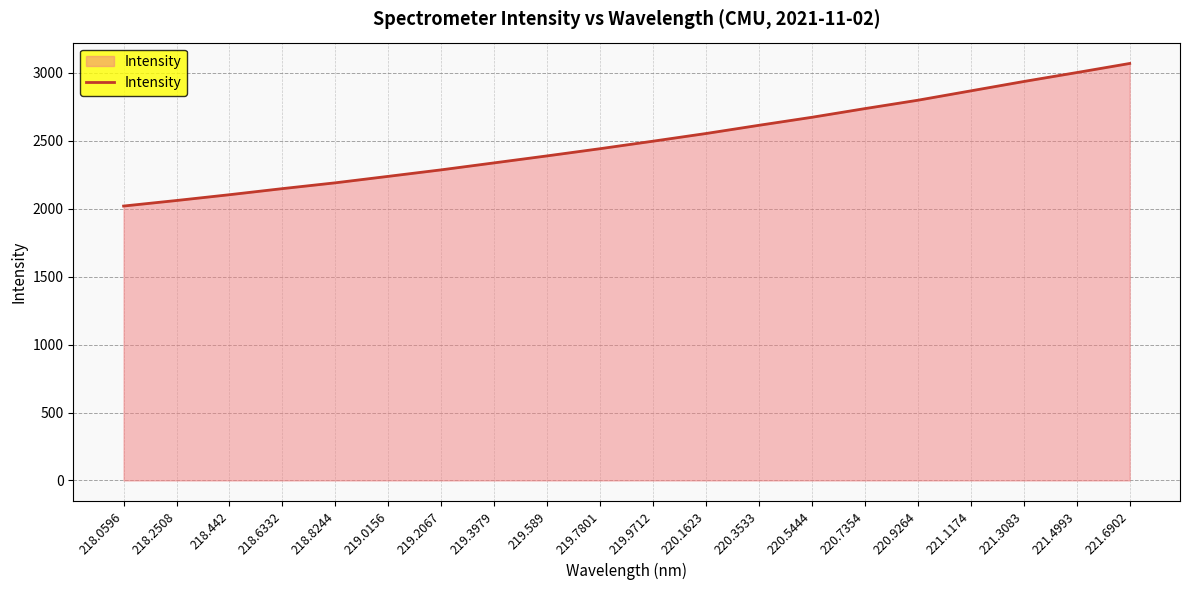

What position from the left is 219.7801?

10